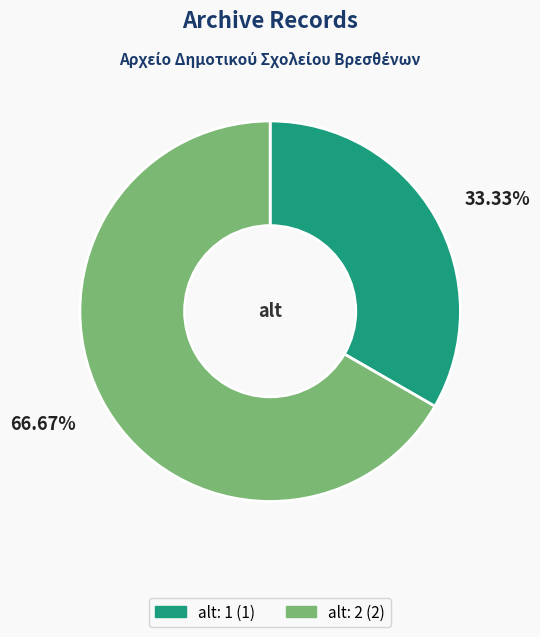

Is there a majority slice in this chart?

Yes